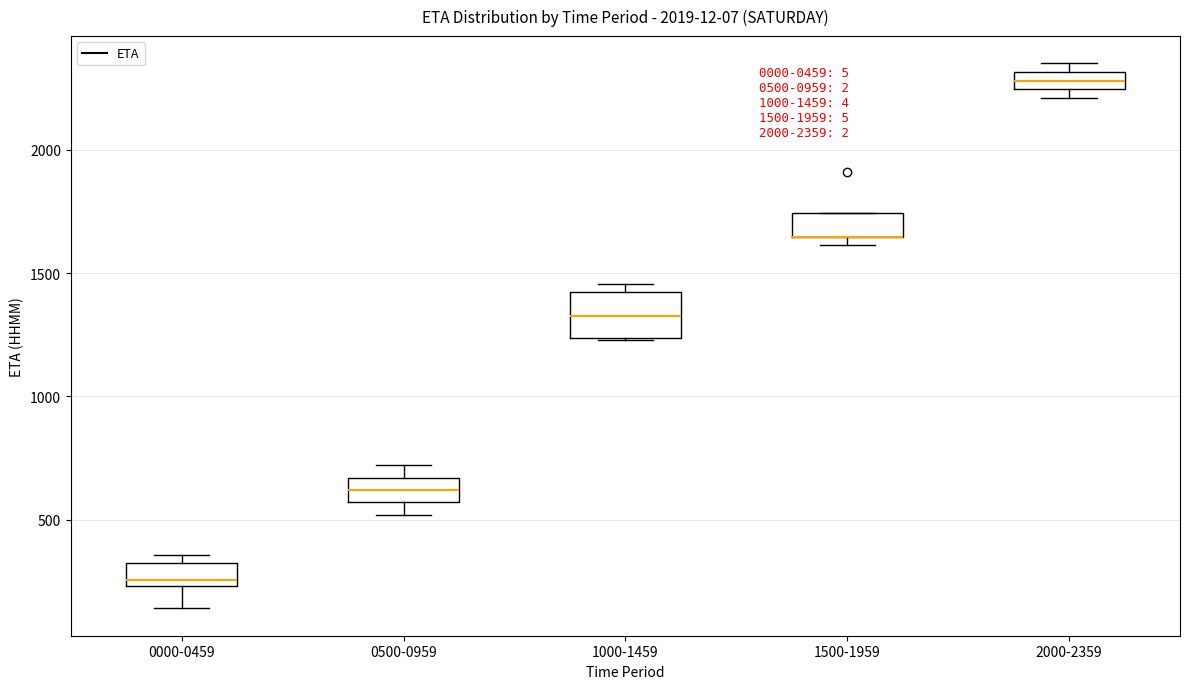

Comparing the boxes themselves (not the whiskers), which one is the tallest?

1000-1459